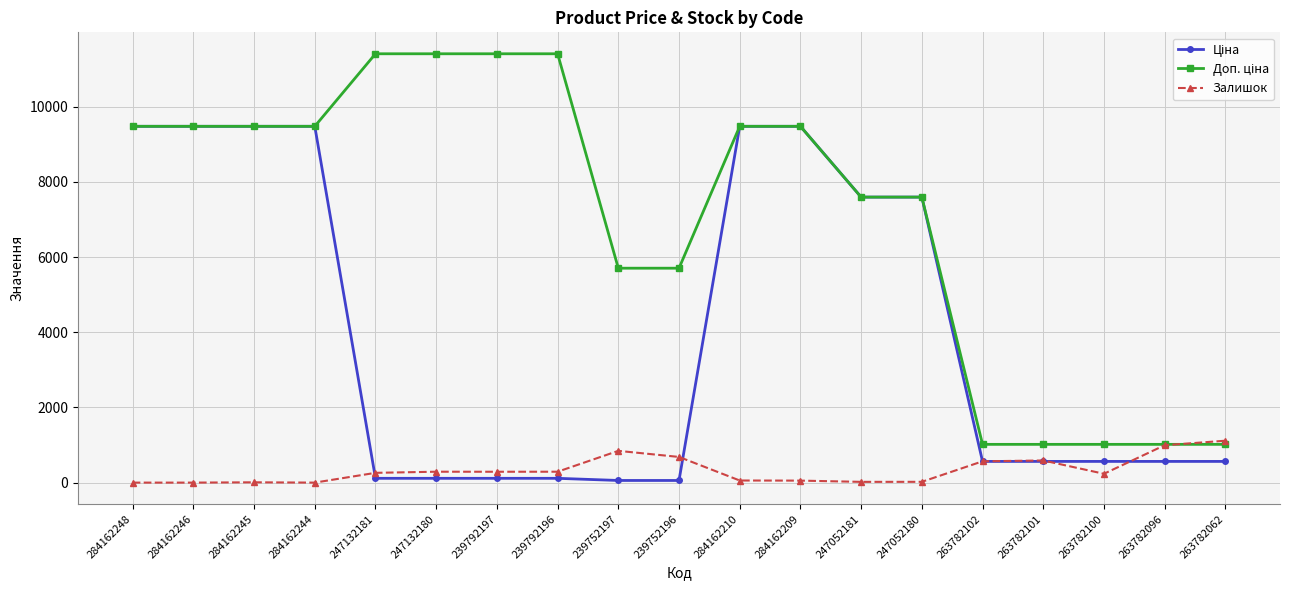

What is the maximum value shown in the chart?

11410.0